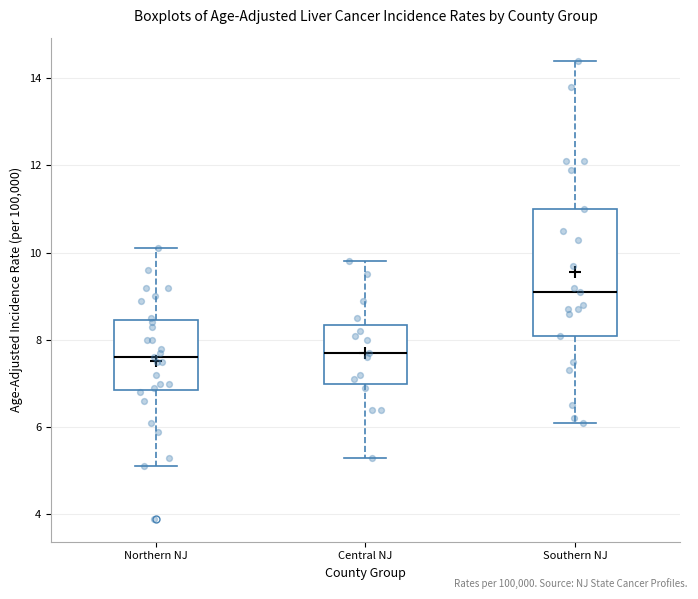

Reading left to right, transcribe this box plot: for each box, give where its median line is, the range the box spans, and where its two whiskers end, as read against the y-axis. The values are not printed on the chart, so give them approximately, as read against the axis.

Northern NJ: median 7.6, box 6.8 to 8.4, whiskers 5.2 to 10.2
Central NJ: median 7.8, box 7.0 to 8.4, whiskers 5.4 to 9.8
Southern NJ: median 9.2, box 8.2 to 11.0, whiskers 6.2 to 14.4